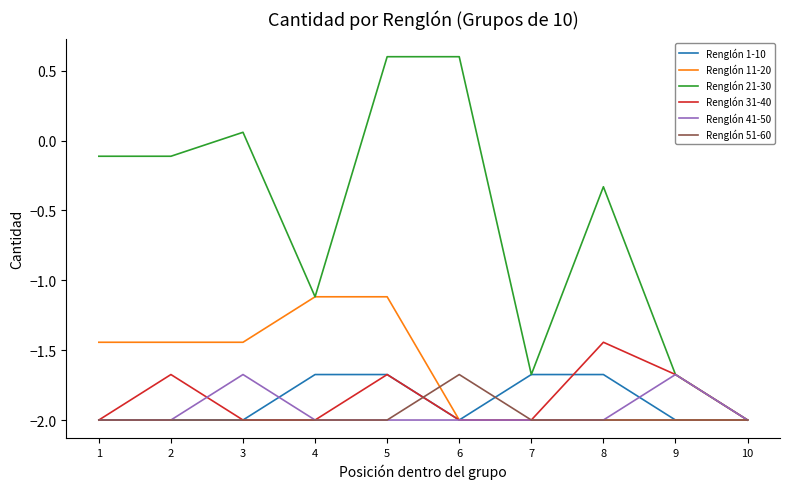

What is the total value across all series at 7?

-11.3